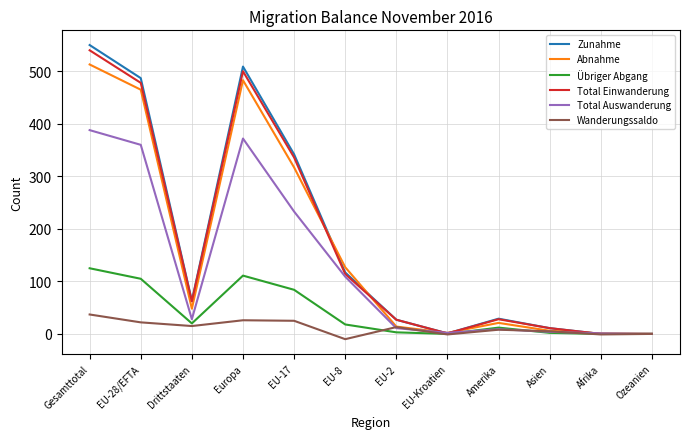

What is the difference between the highest and lowest values at Europa?

483